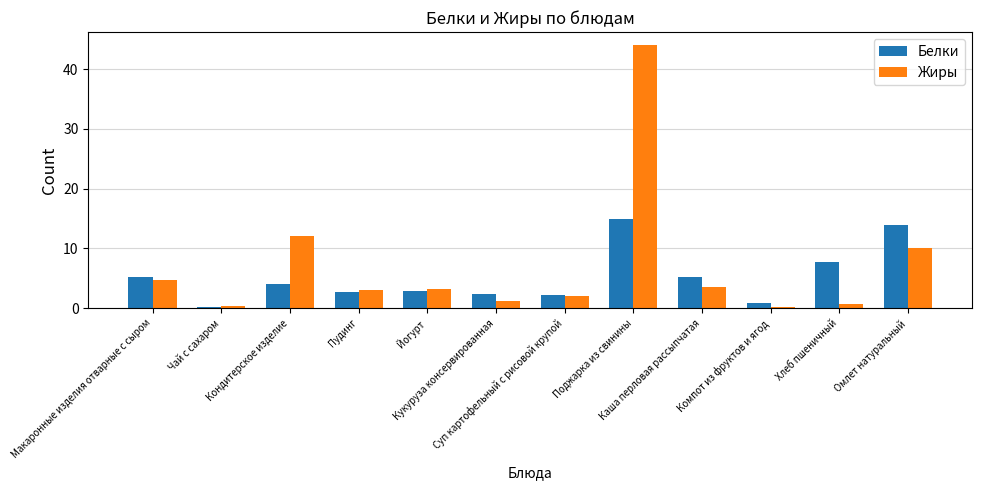

What is the label of the 1st bar from the left?

Макаронные изделия отварные с сыром